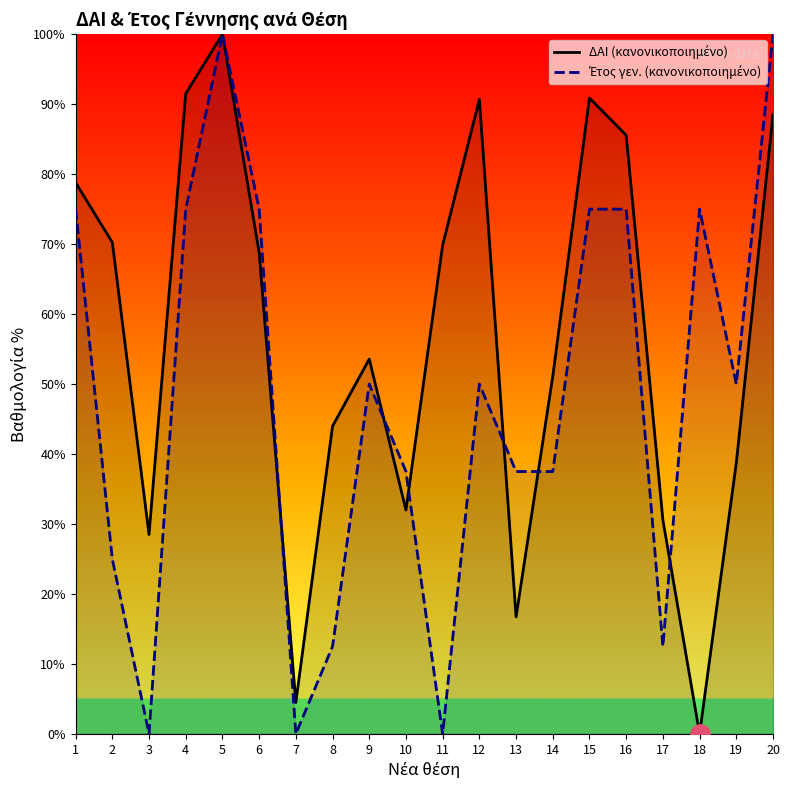

What is the value of the Έτος γεν. (κανονικοποιημένο) point at the 18th from the left?

75.0